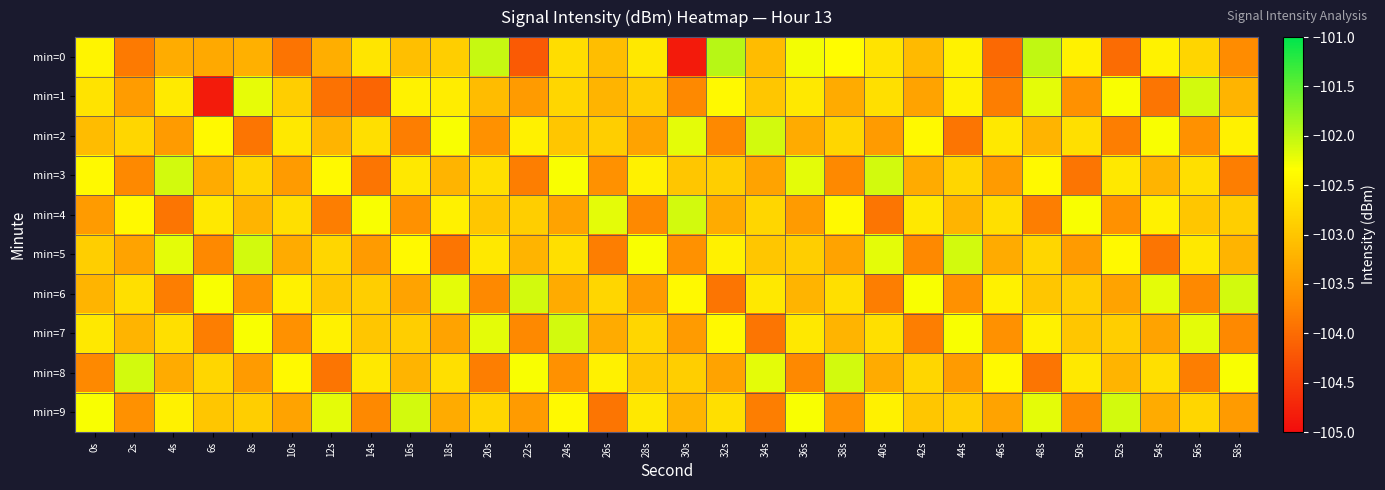

Between 6s and 10s, which series saw the biggest shift?

min=1